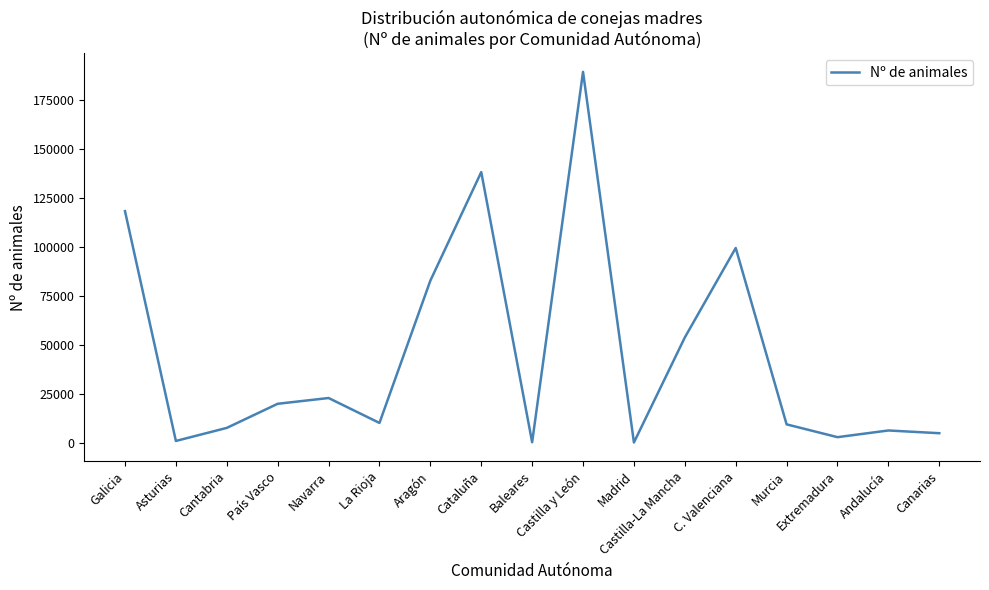

At which label is the value closest to 94981?

C. Valenciana